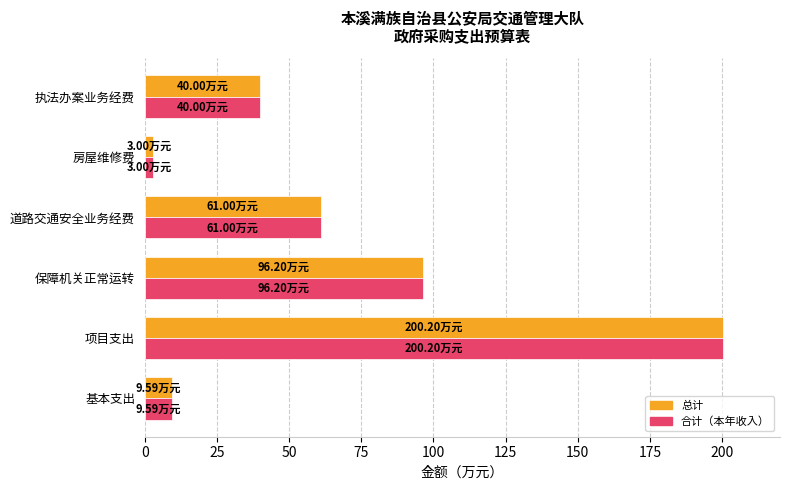

At how many categories does at least one series exceed 176?

1